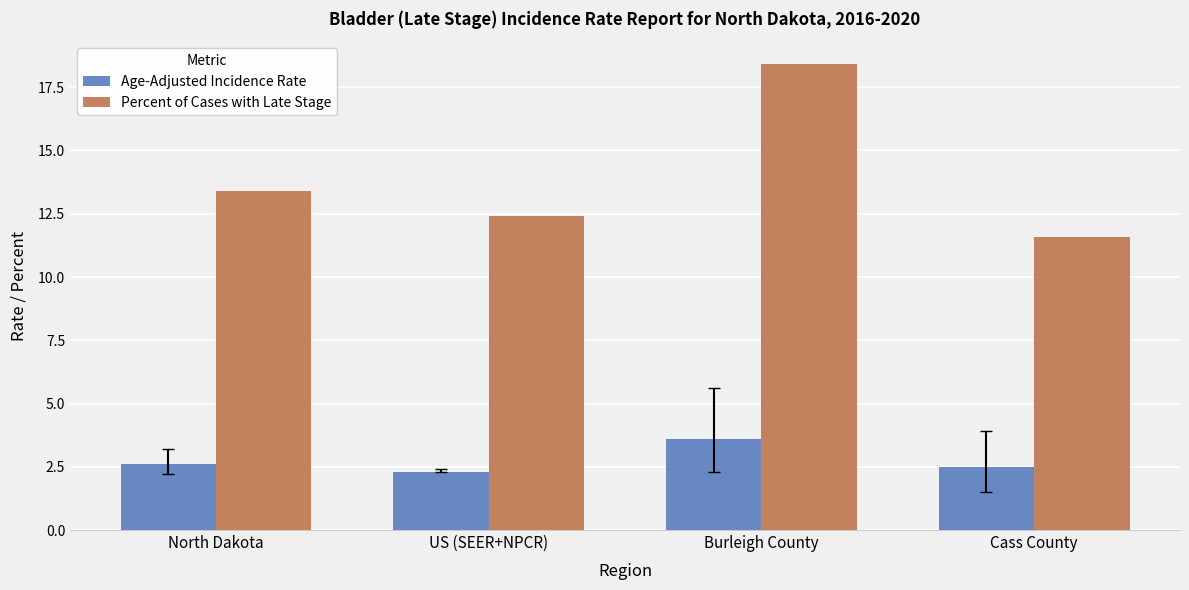

Reading left to right, extract all data points from this chart.

Age-Adjusted Incidence Rate: 2.6	2.3	3.6	2.5
Percent of Cases with Late Stage: 13.4	12.4	18.4	11.6